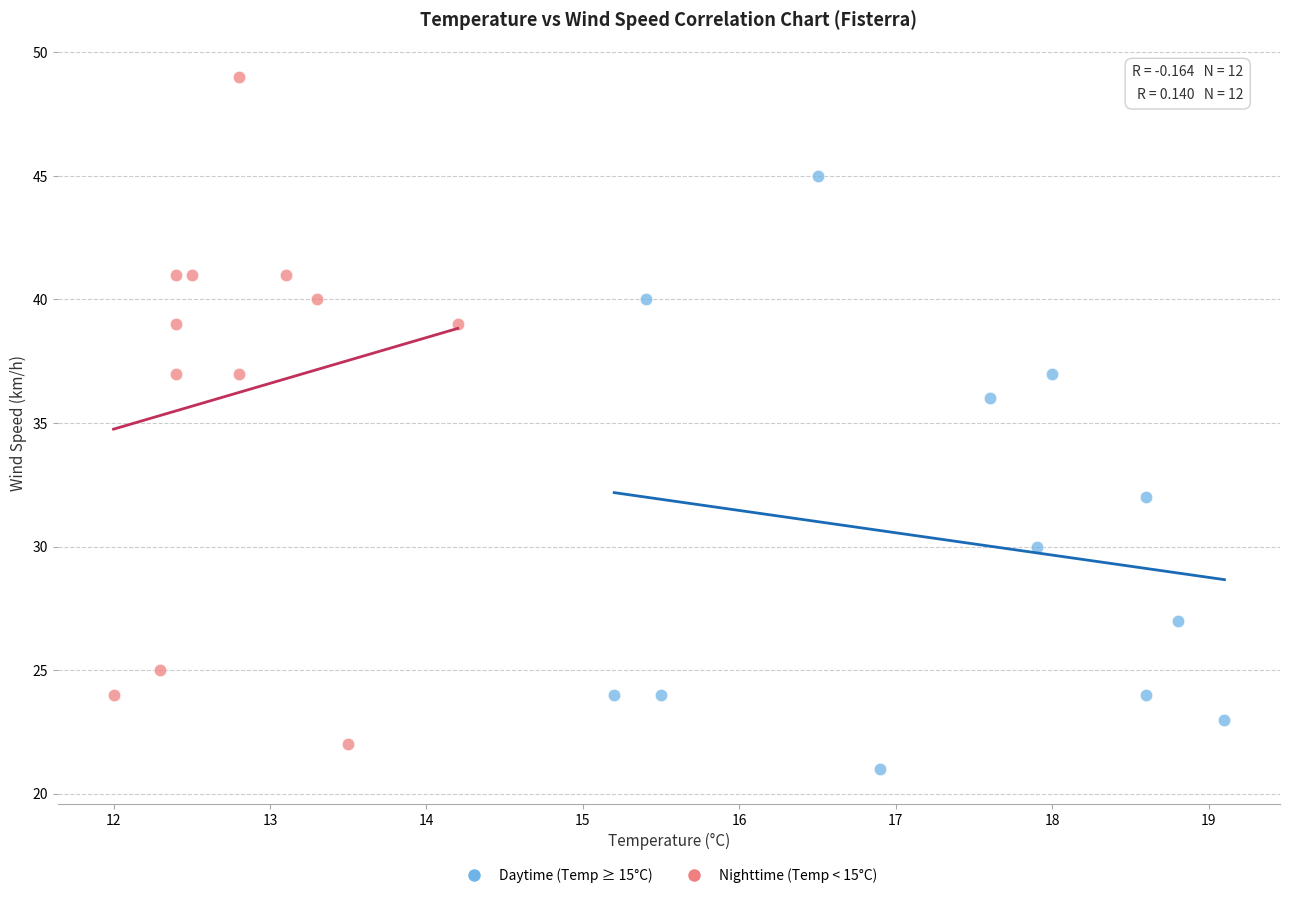

Which series contains the highest Y value?

Nighttime (Temp < 15°C)